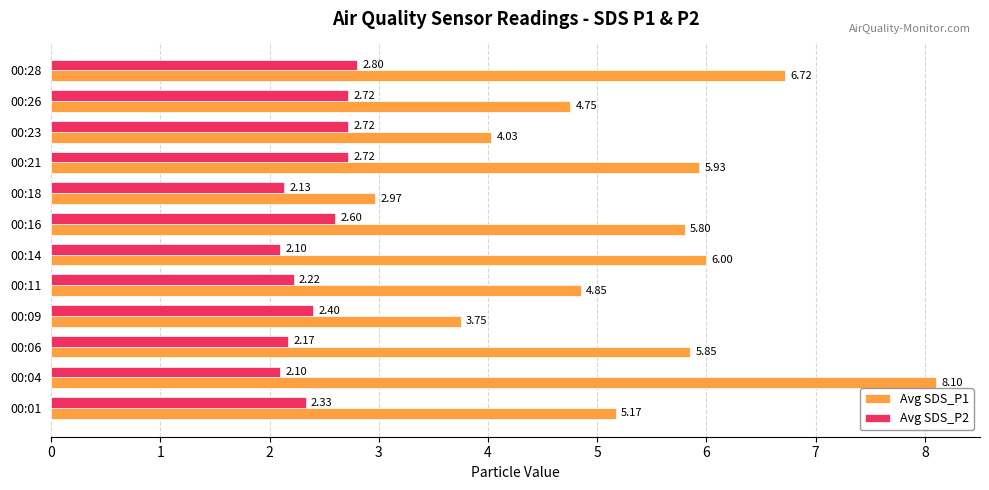

Is the value of Avg SDS_P1 at 00:28 greater than the value of Avg SDS_P2 at 00:16?

Yes